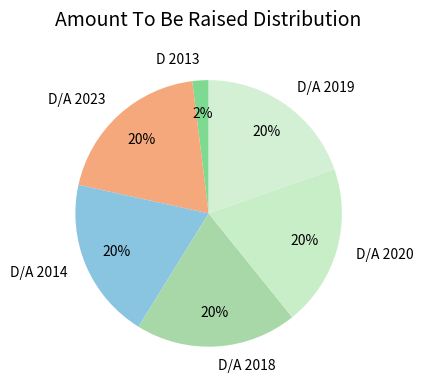

True or false: D/A 2020 accounts for 20% of the total.

True